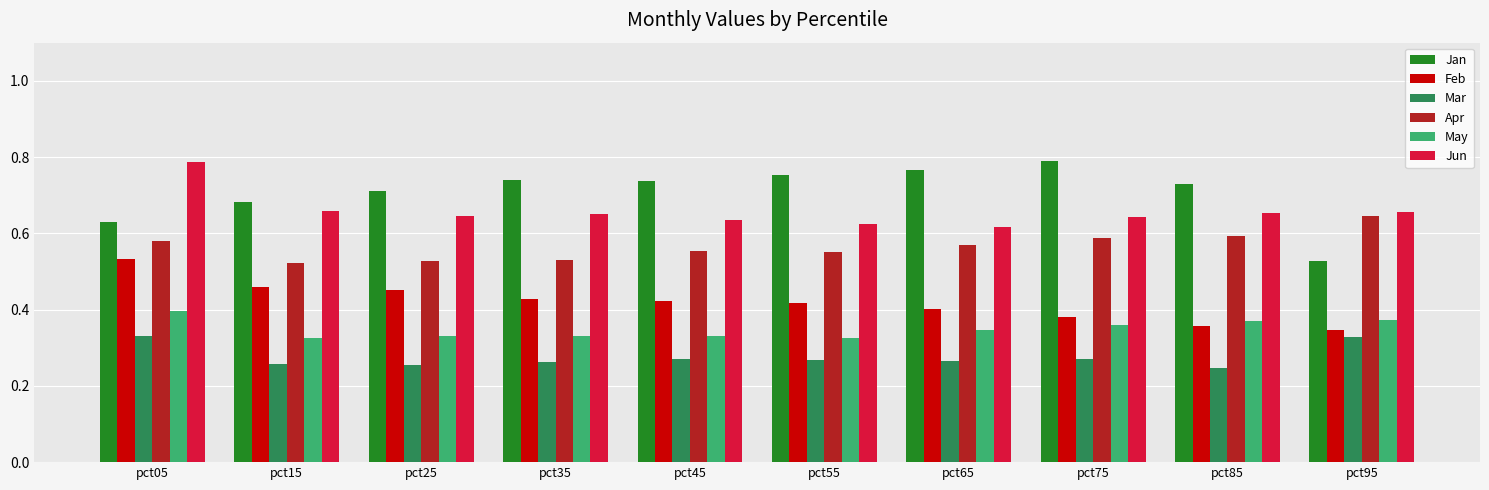

Rank the series at pct45 from highest to lowest value.

Jan, Jun, Apr, Feb, May, Mar